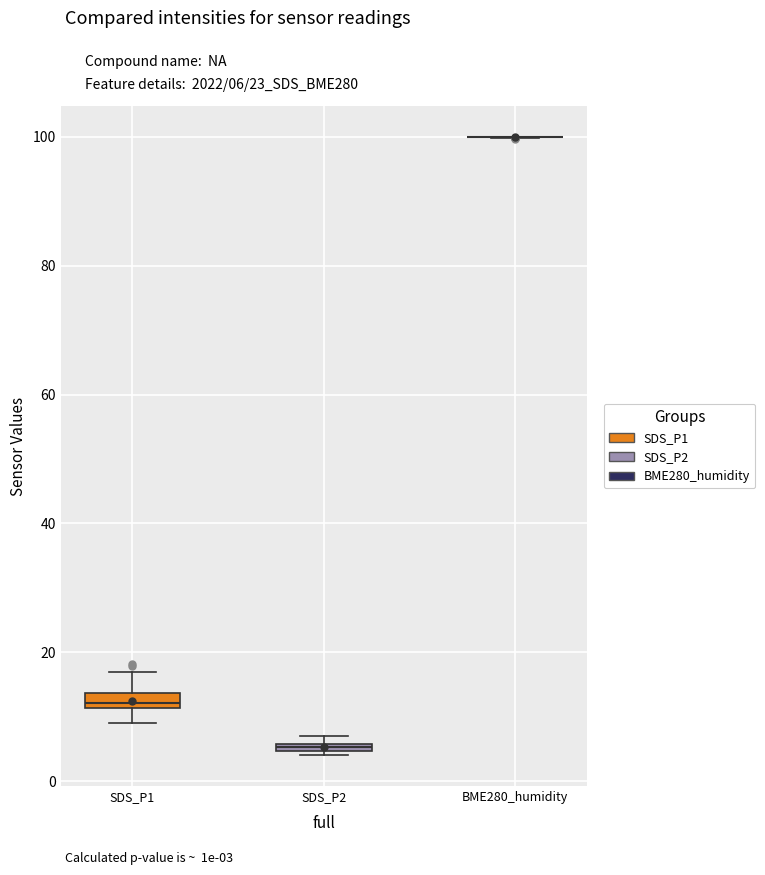

Where is the upper edge of the box for SDS_P1 on the y-axis? The values are not printed on the chart, so give them approximately, as read against the axis.

14